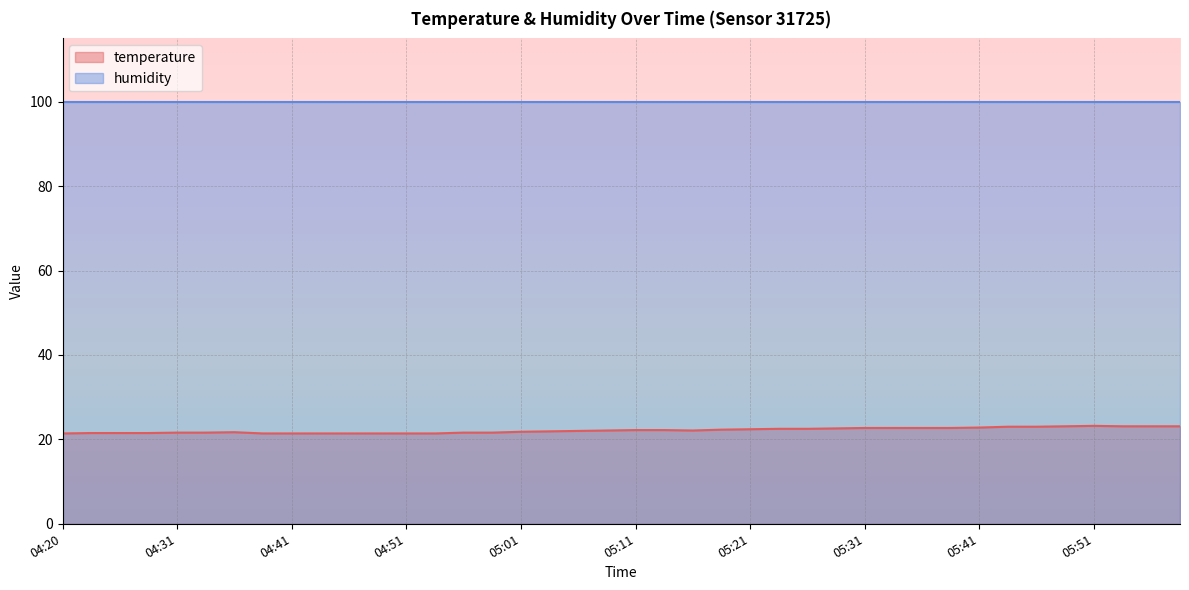

List the series in order of their peak value, lowest first.

temperature, humidity